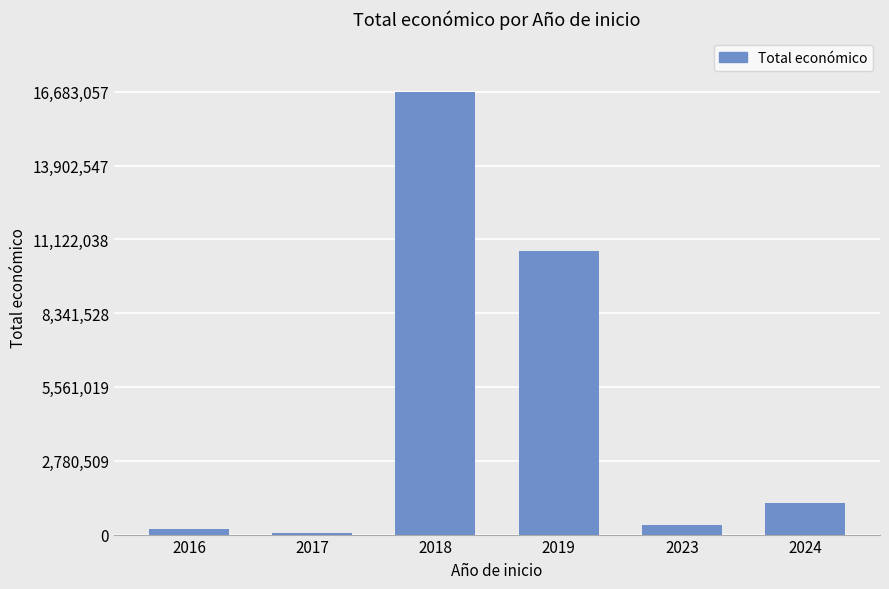

What is the minimum value shown in the chart?

70764